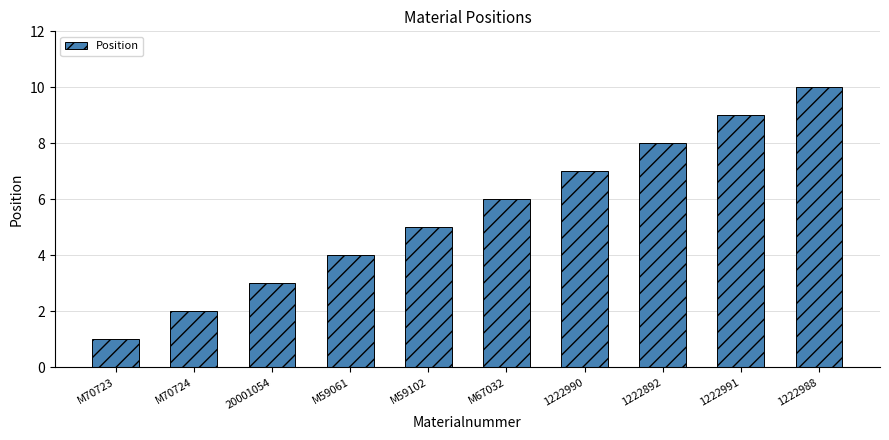

List the labels in order of value, smallest first.

M70723, M70724, 20001054, M59061, M59102, M67032, 1222990, 1222892, 1222991, 1222988